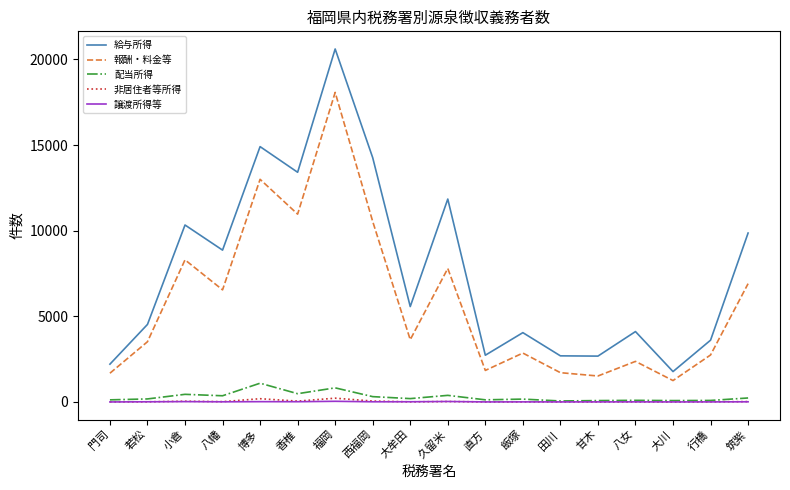

What is the difference between the maximum and minimum values in the 給与所得 series?

18838